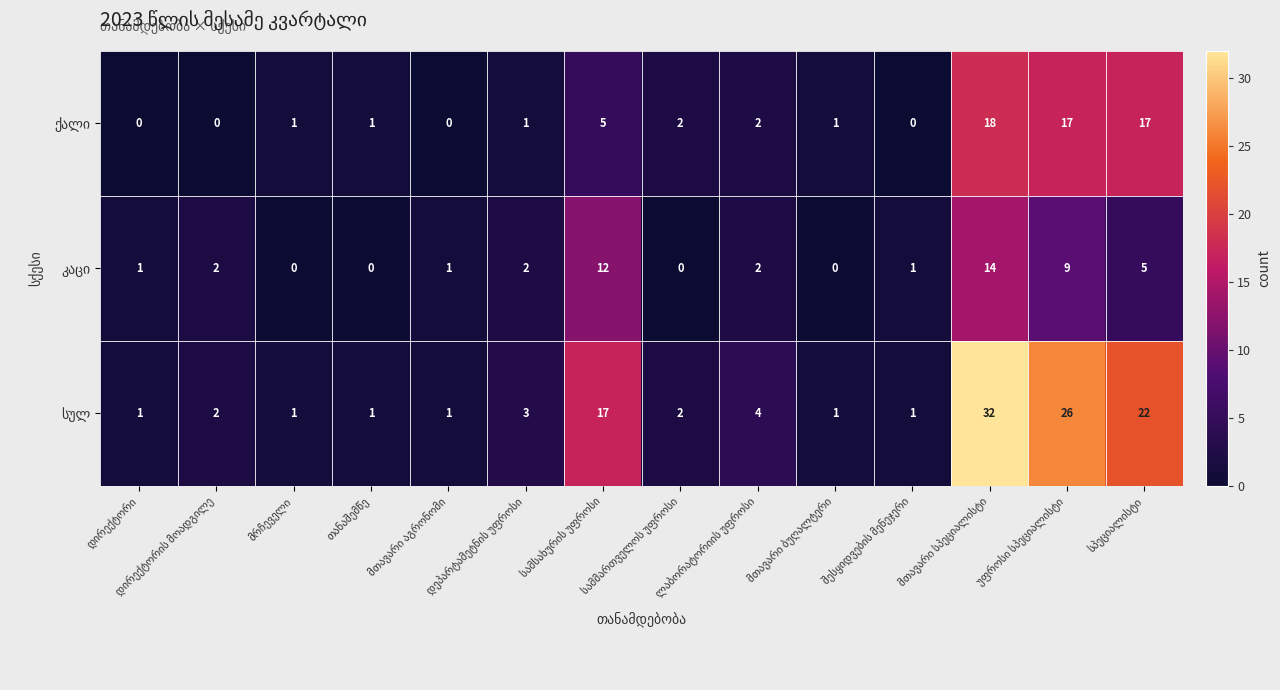

How many series are shown in this chart?

3